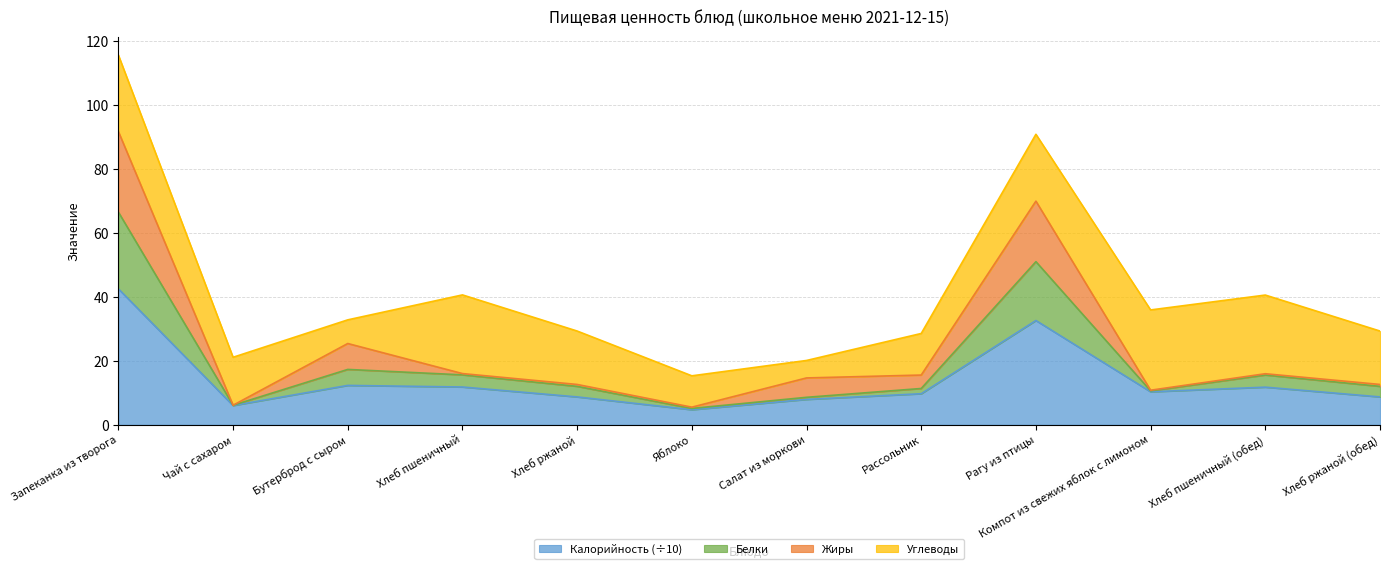

List the labels in order of Калорийность value, smallest first.

Яблоко, Чай с сахаром, Салат из моркови, Хлеб ржаной, Хлеб ржаной (обед), Рассольник, Компот из свежих яблок с лимоном, Хлеб пшеничный (обед), Хлеб пшеничный, Бутерброд с сыром, Рагу из птицы, Запеканка из творога